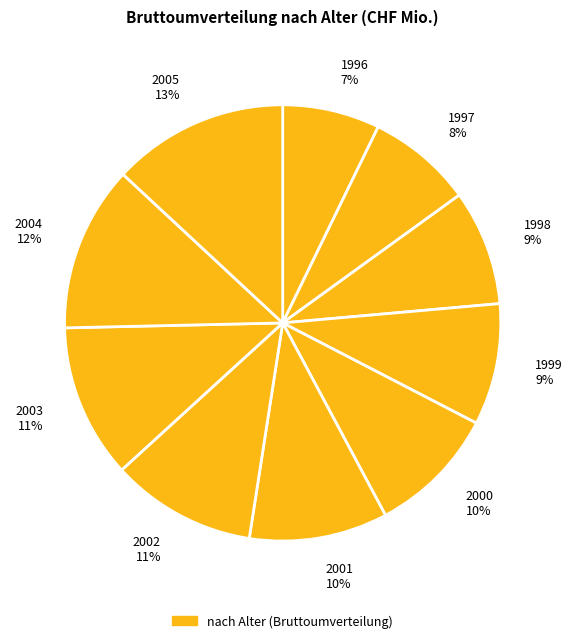

Is there any slice that represents more than half of the pie?

No